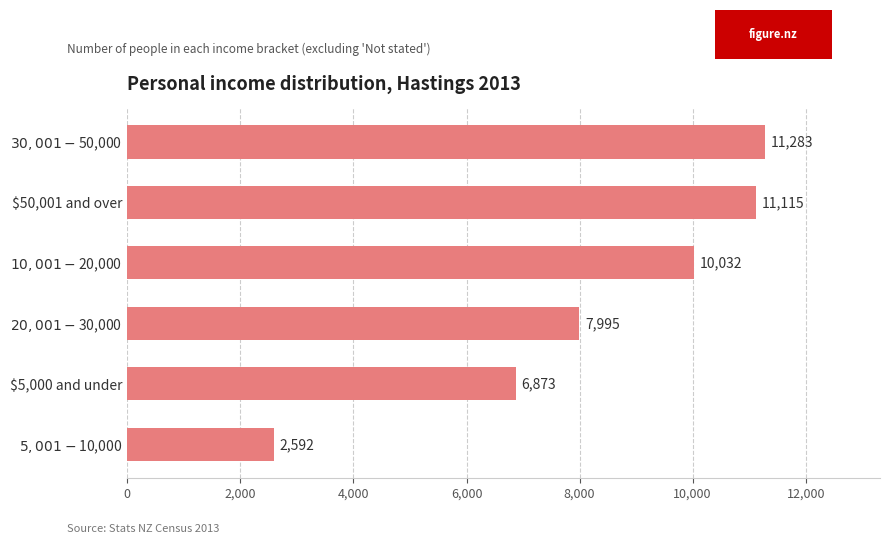

At which label is the value closest to 6937?

$5,000 and under